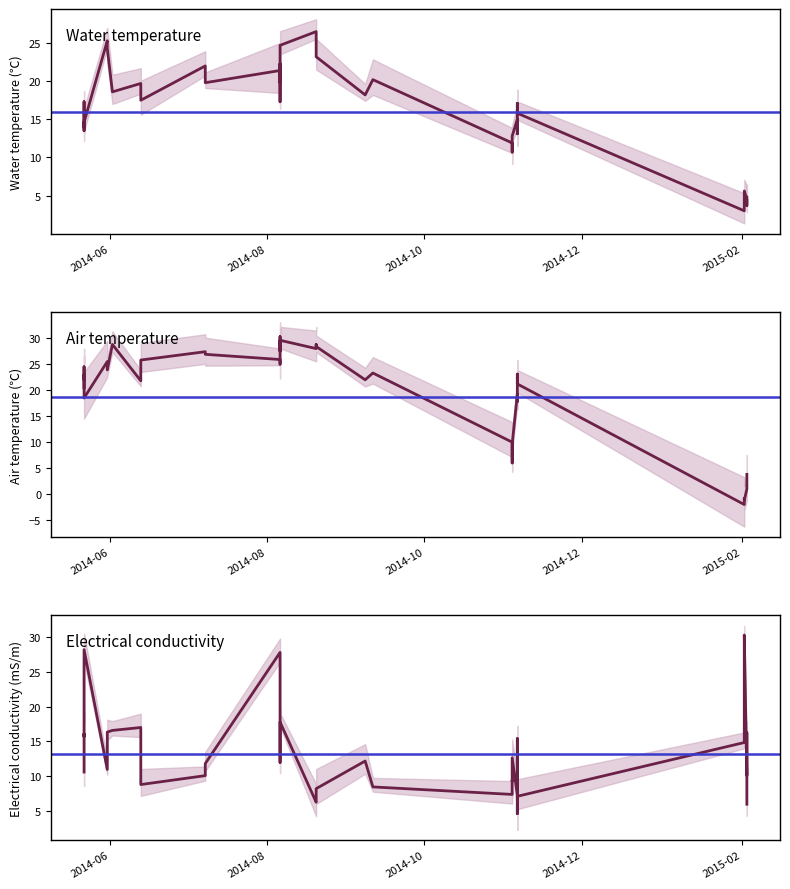

Does the chart display data point markers on the line(s)?

No